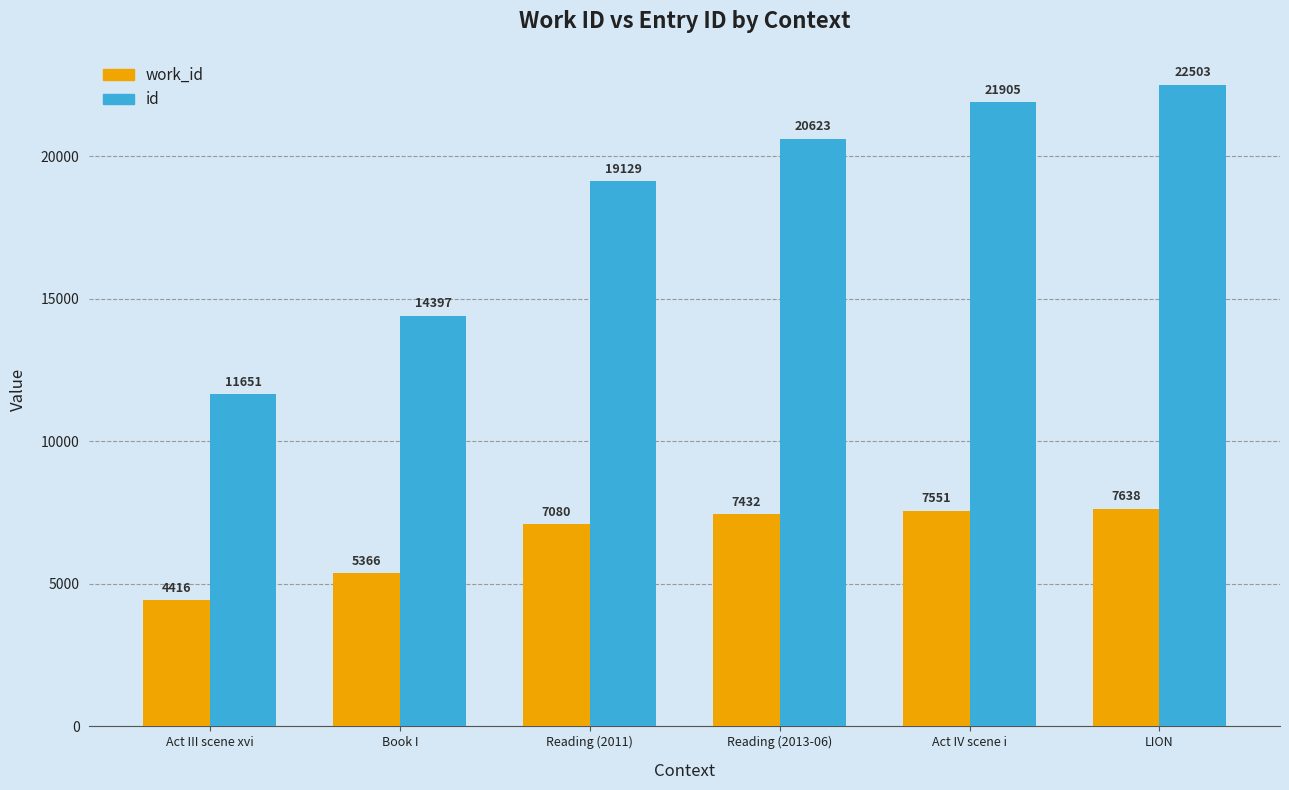

What is the difference between the id values at Act III scene xvi and Reading (2013-06)?

8972